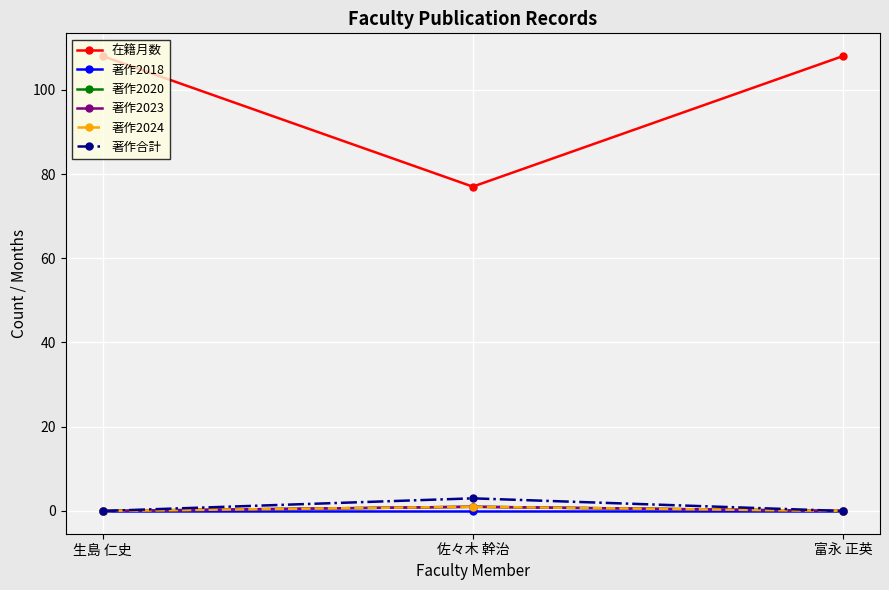

The value of 著作2024 at 富永 正英 is 0. True or false?

True